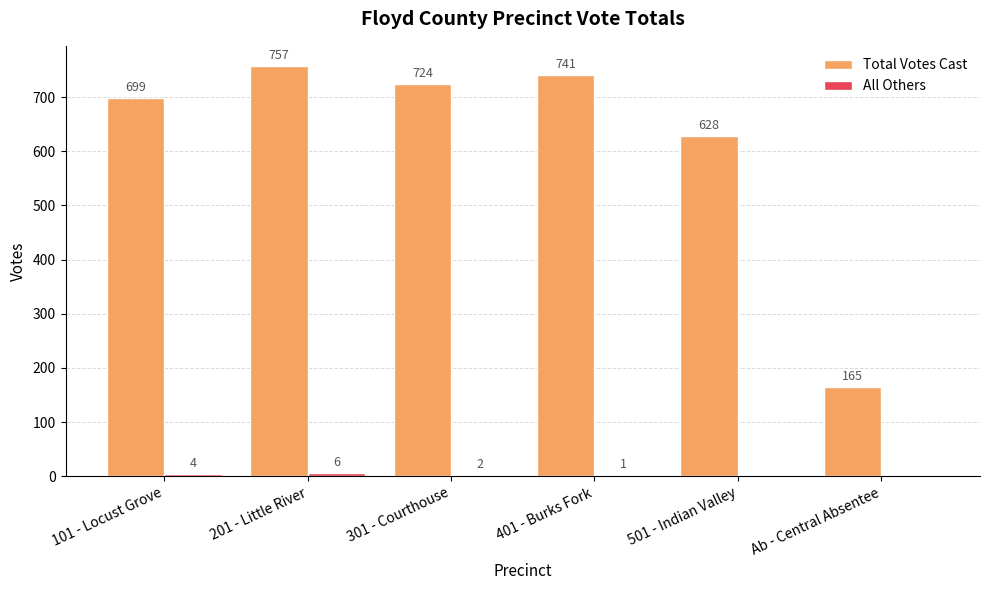

Which series has the largest total across all categories?

Total Votes Cast